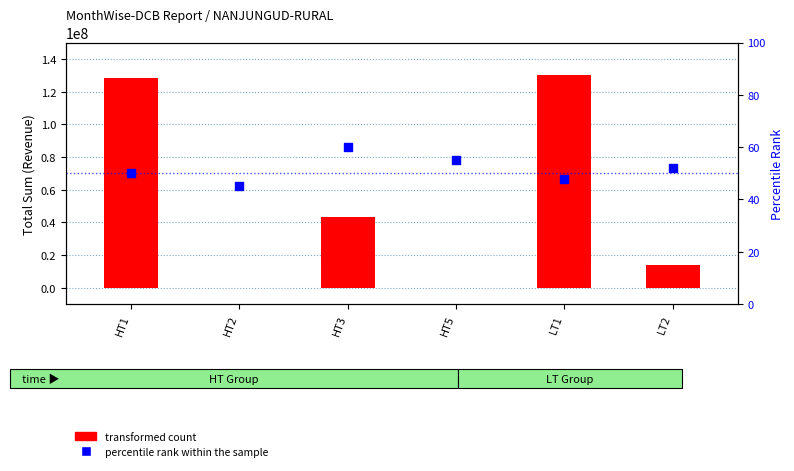

At how many categories does at least one series exceed 88110814?

2